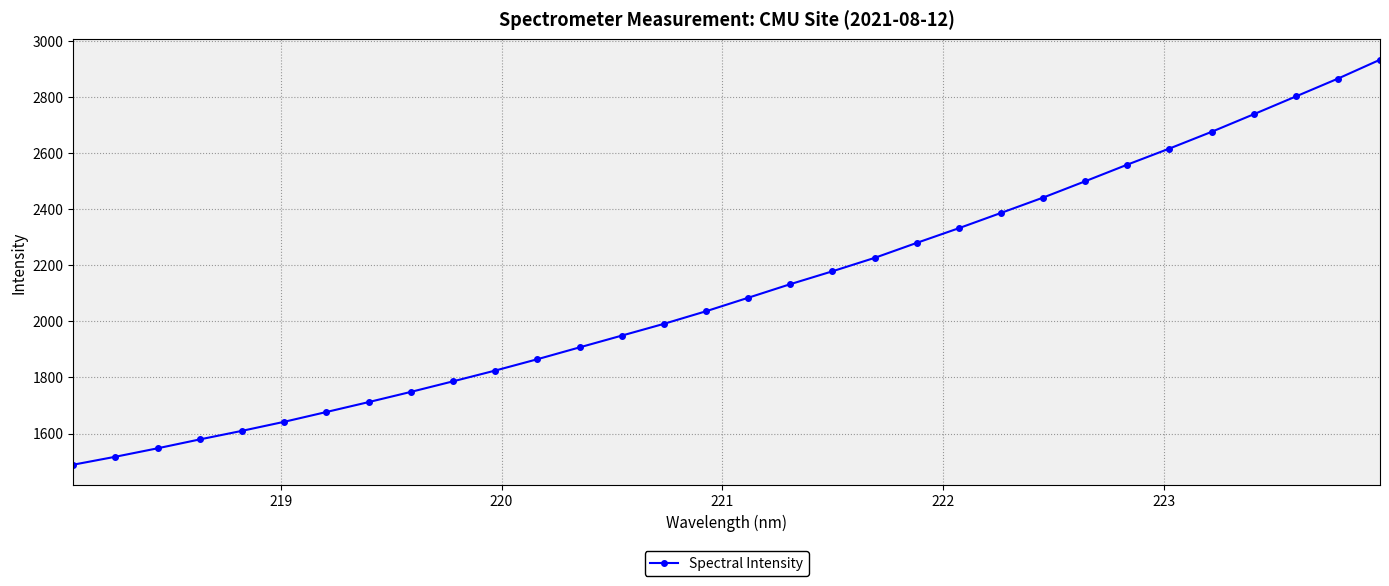

True or false: there are more than 2 points higher than both neighbors.

False